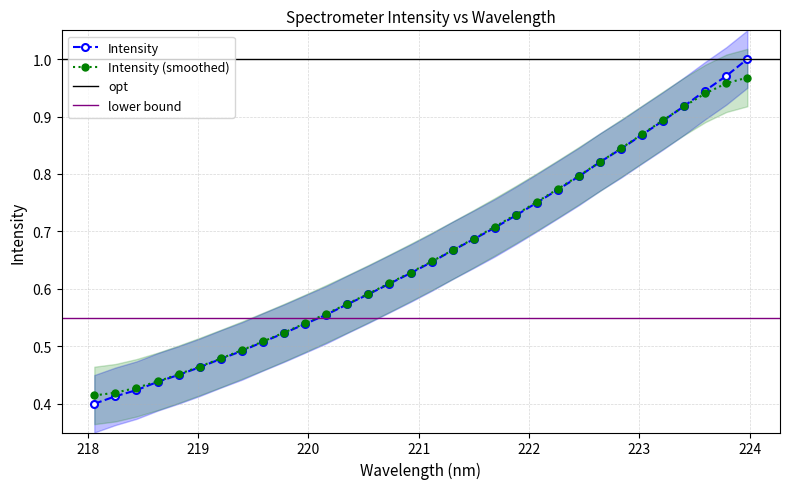

Reading right to left, what are all the values shown in this chart?

1.0	1.0	0.9	0.9	0.9	0.9	0.8	0.8	0.8	0.8	0.8	0.7	0.7	0.7	0.7	0.6	0.6	0.6	0.6	0.6	0.6	0.5	0.5	0.5	0.5	0.5	0.5	0.5	0.4	0.4	0.4	0.4